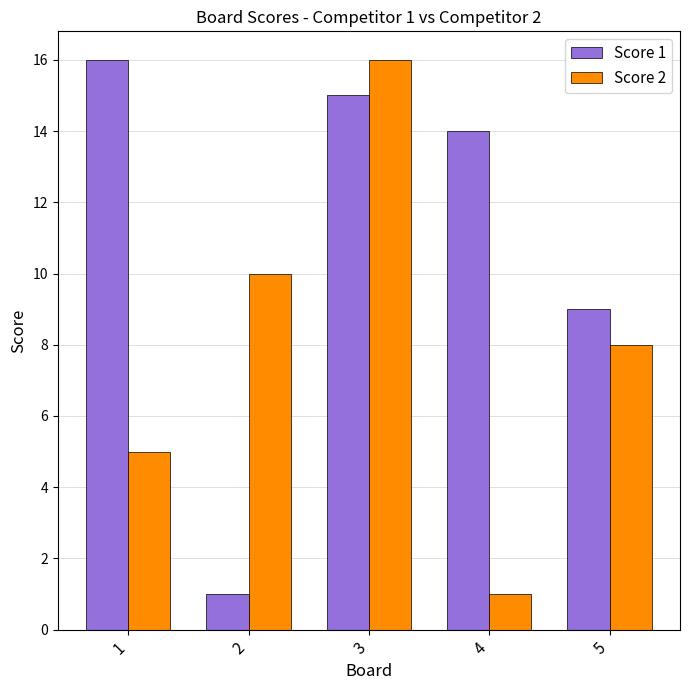

Reading left to right, extract all data points from this chart.

Score 1: 1=16	2=1	3=15	4=14	5=9
Score 2: 1=5	2=10	3=16	4=1	5=8